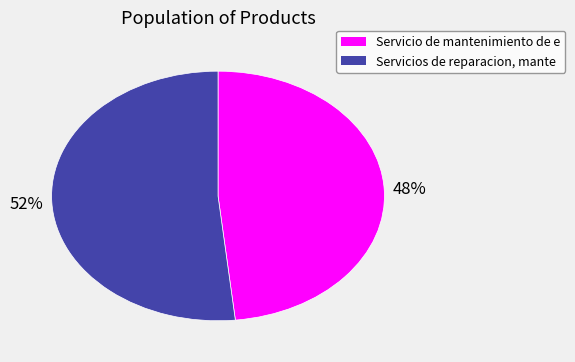

Does any single category account for the majority?

Yes